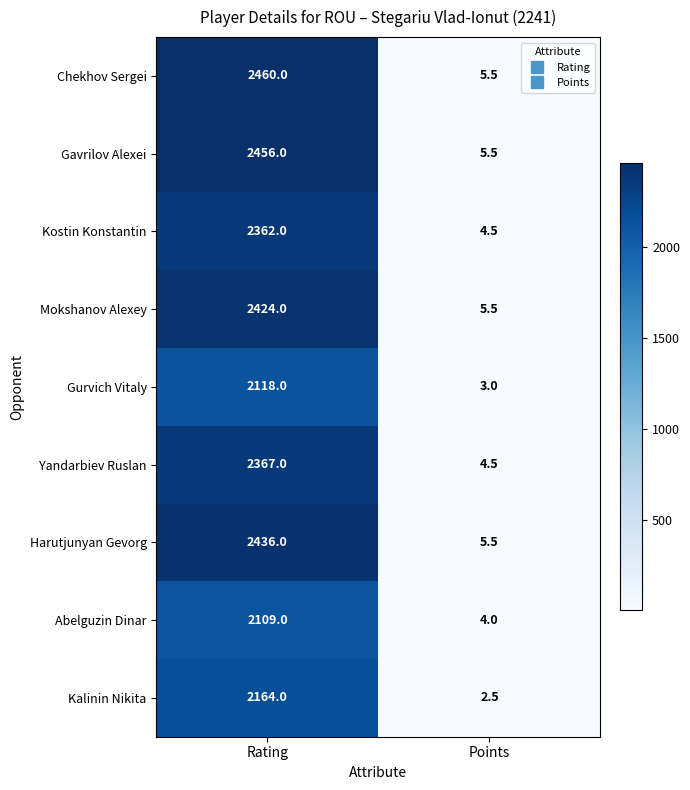

What is the difference between the highest and lowest values at Rating?

351.0